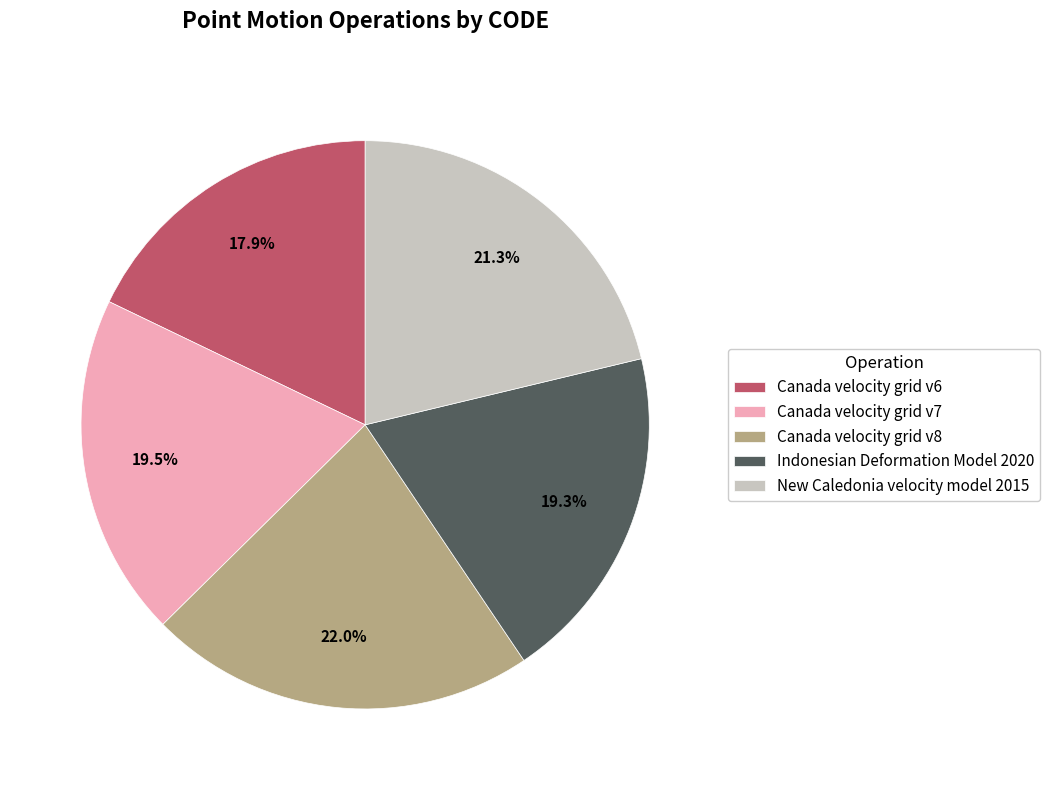

Is Canada velocity grid v8 the majority of the pie?

No